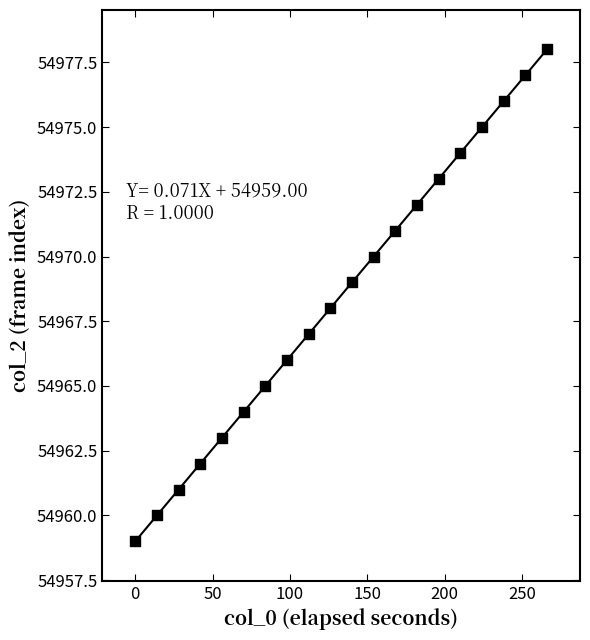

What is the range of Y values (max minus min)?

19